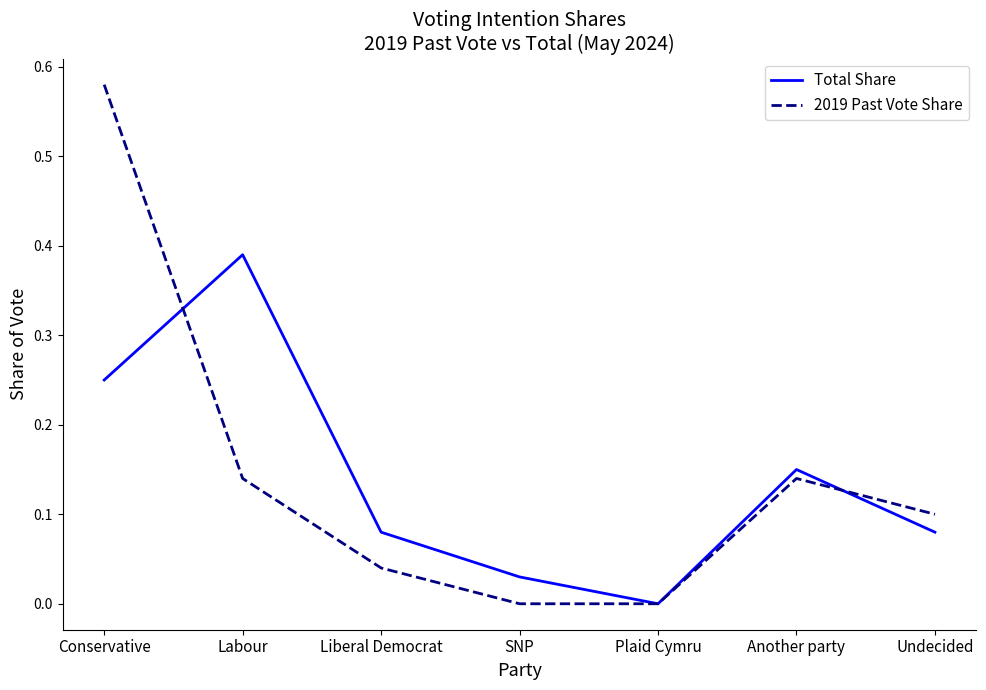

Is the value of 2019 Past Vote Share at Labour greater than the value of Total Share at Conservative?

No